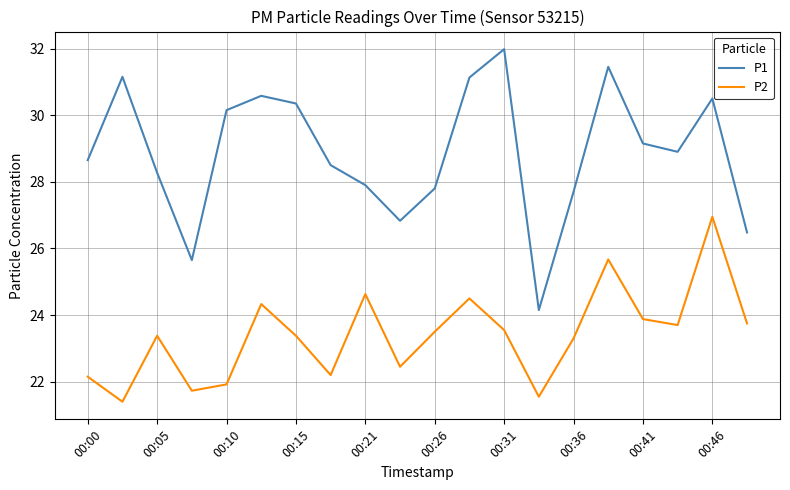

What is the minimum value shown in the chart?

21.4